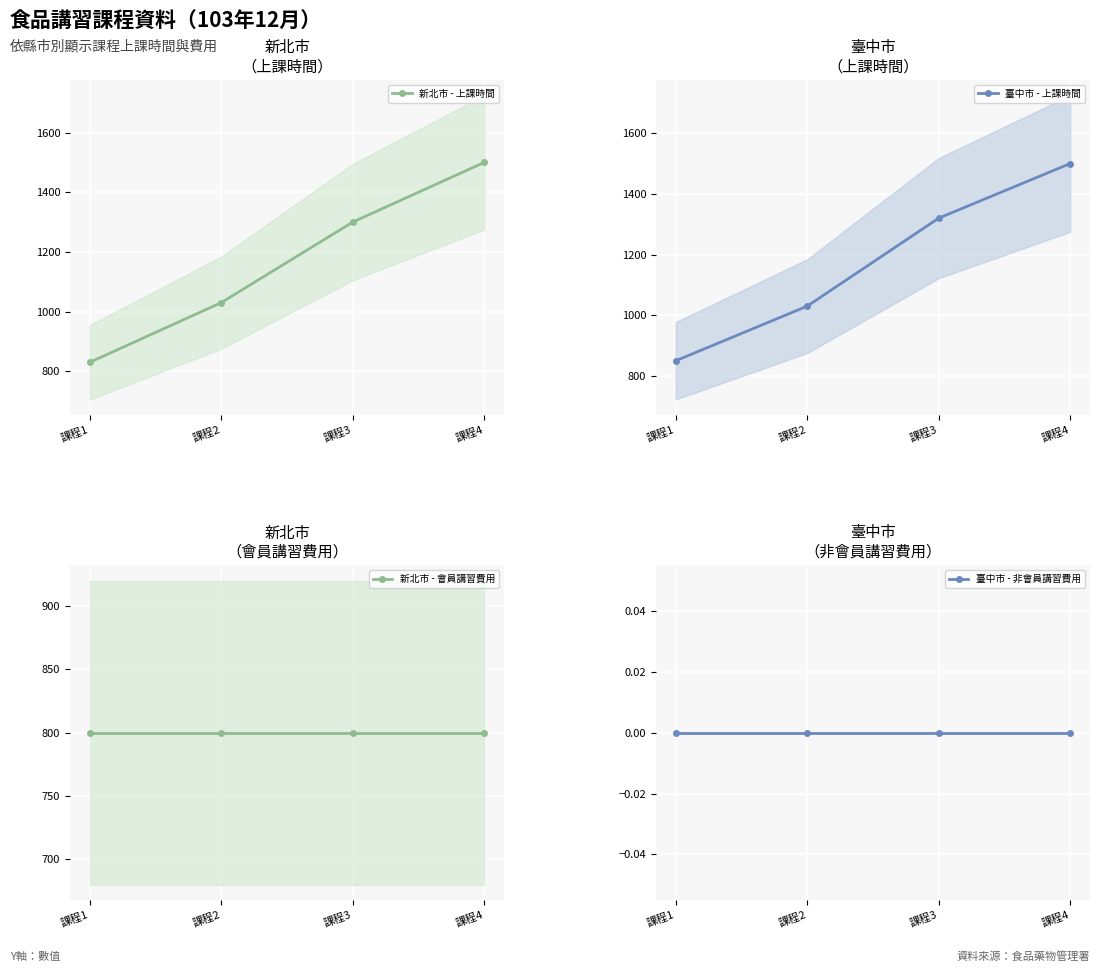

What is the spread (max minus min) of values at 課程3?

1320